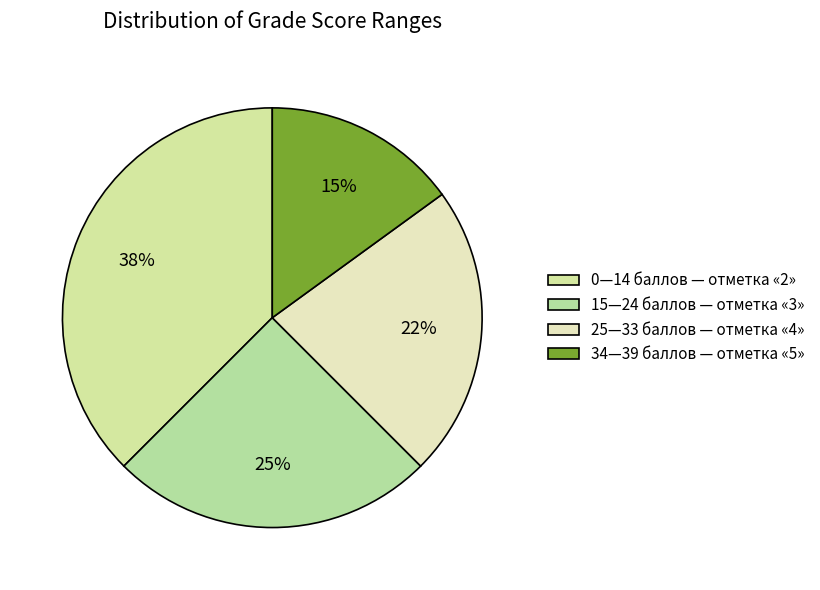

Is it true that 15—24 баллов — отметка «3» is 25% of the pie?

True